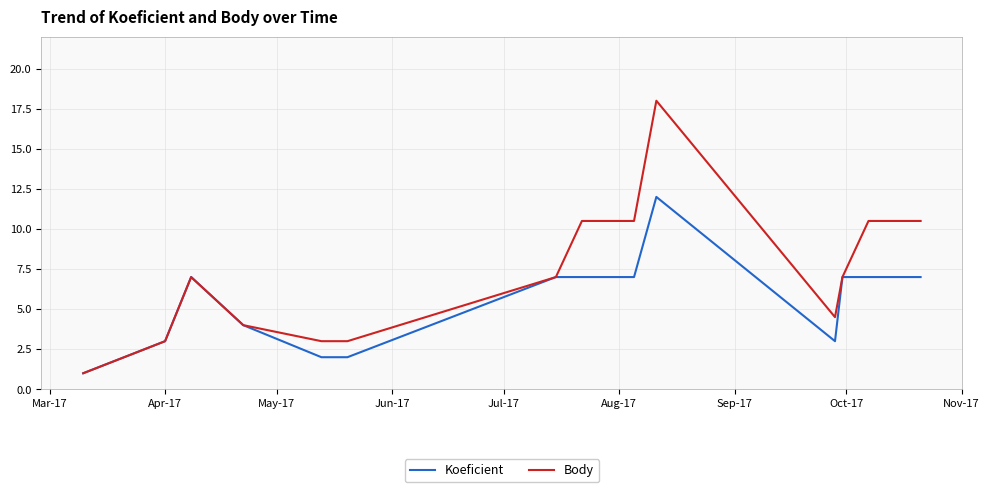

What is the minimum value for Body?

1.0